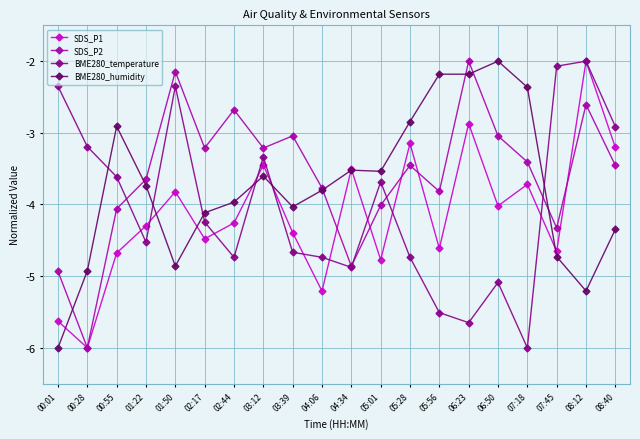

What value does the SDS_P2 series have at 05:56?

-3.8